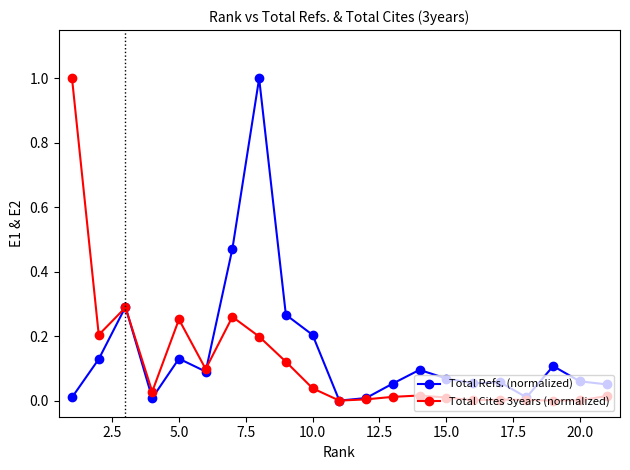

What is the difference between the maximum and minimum values in the Total Refs. (normalized) series?

1.0